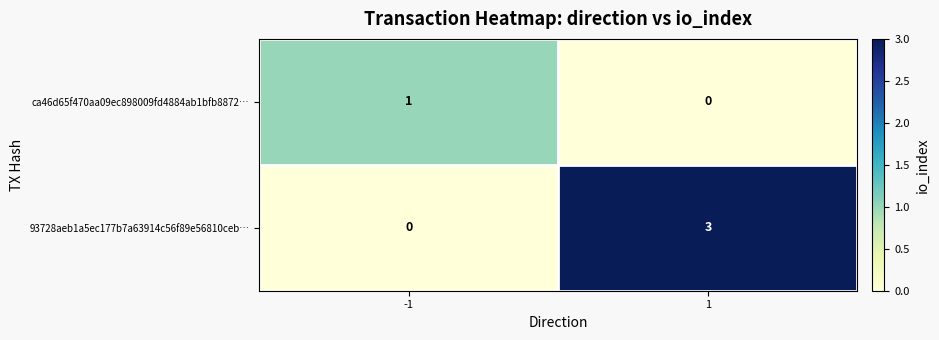

Reading left to right, extract all data points from this chart.

ca46d65f470aa09ec898009fd4884ab1bfb8872…: -1=1	1=0
93728aeb1a5ec177b7a63914c56f89e56810ceb…: -1=0	1=3